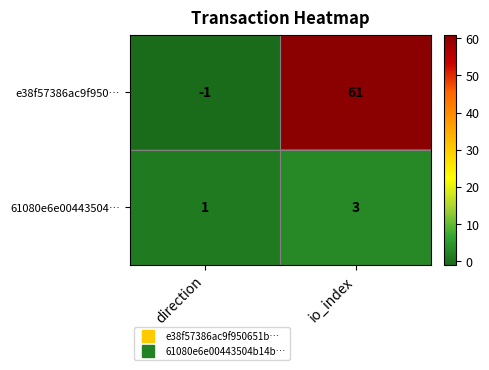

The value of e38f57386ac9f950… at io_index is 109. True or false?

False